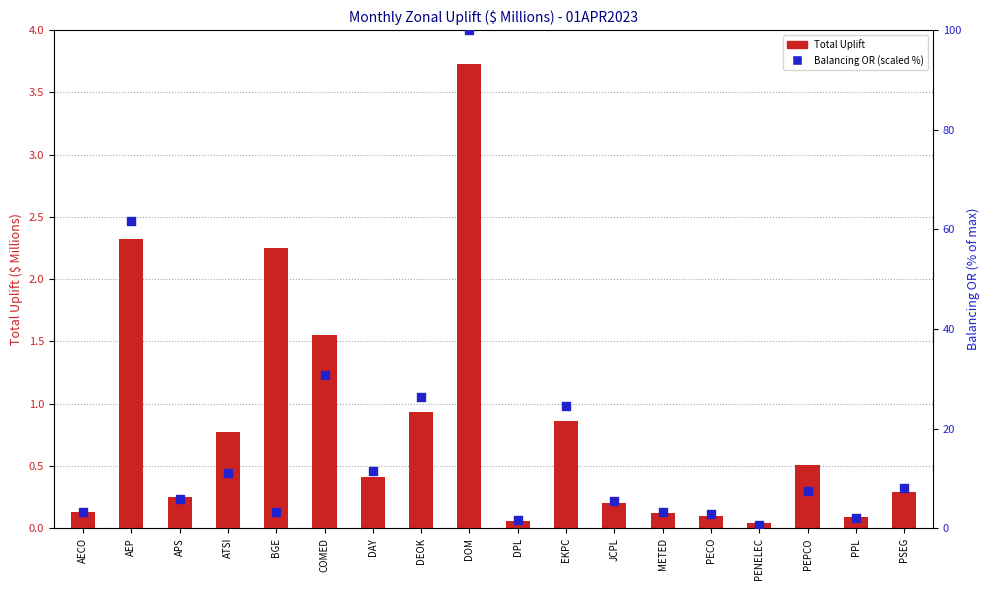

What are all the series names shown in the legend?

Total Uplift, Balancing OR (scaled)